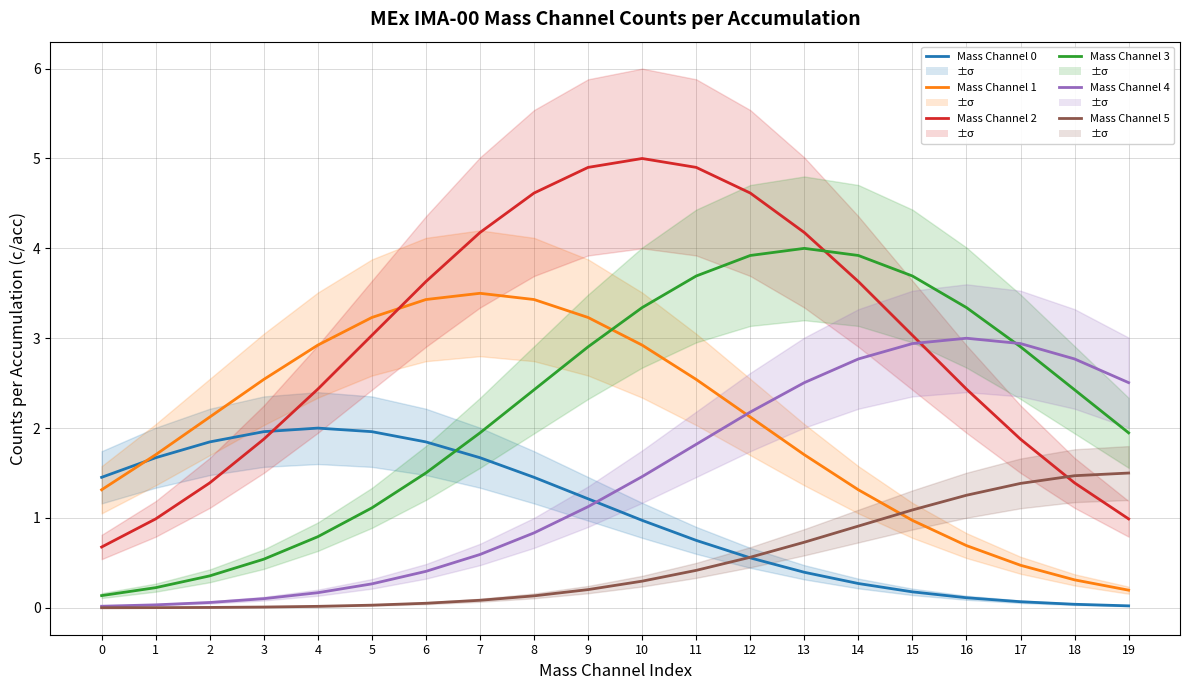

What is the sum of the Mass Channel 5 values at 8 and 19?

1.6